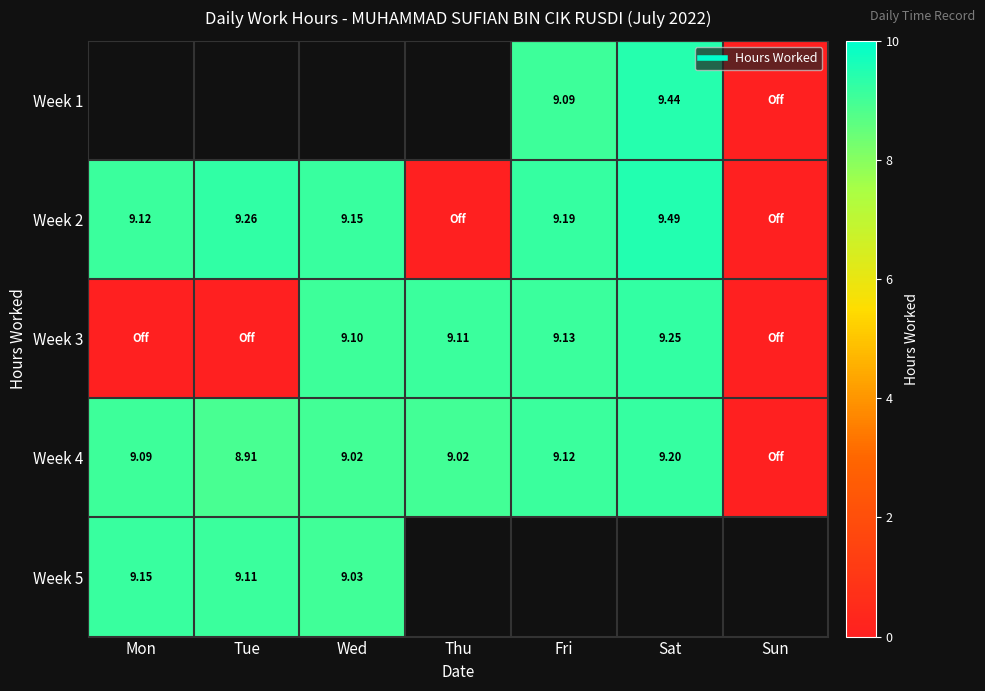

Which has a higher value, Wed or Mon?

Mon